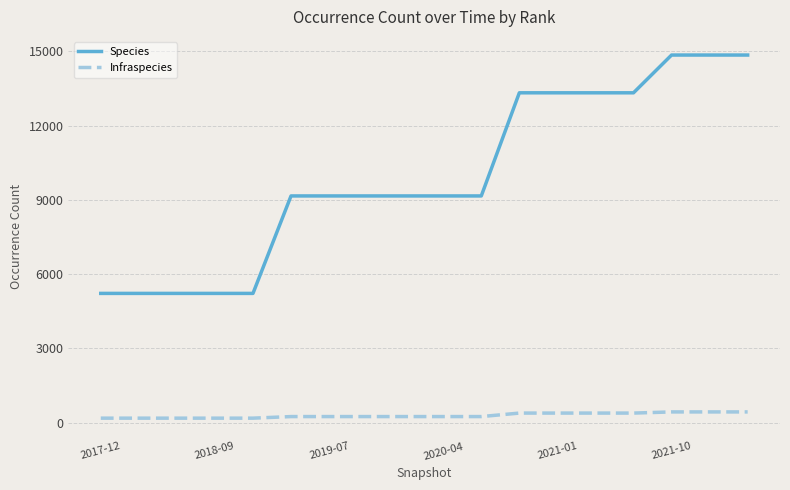

True or false: Infraspecies and Species intersect in this chart.

False